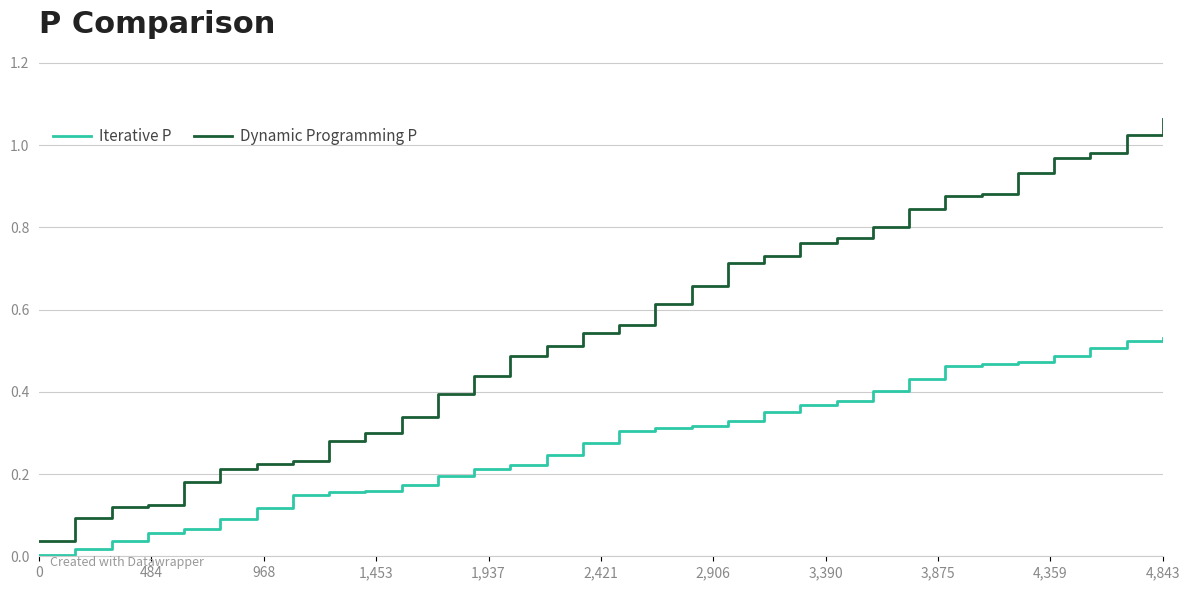

Which series has the largest total across all categories?

Dynamic Programming P